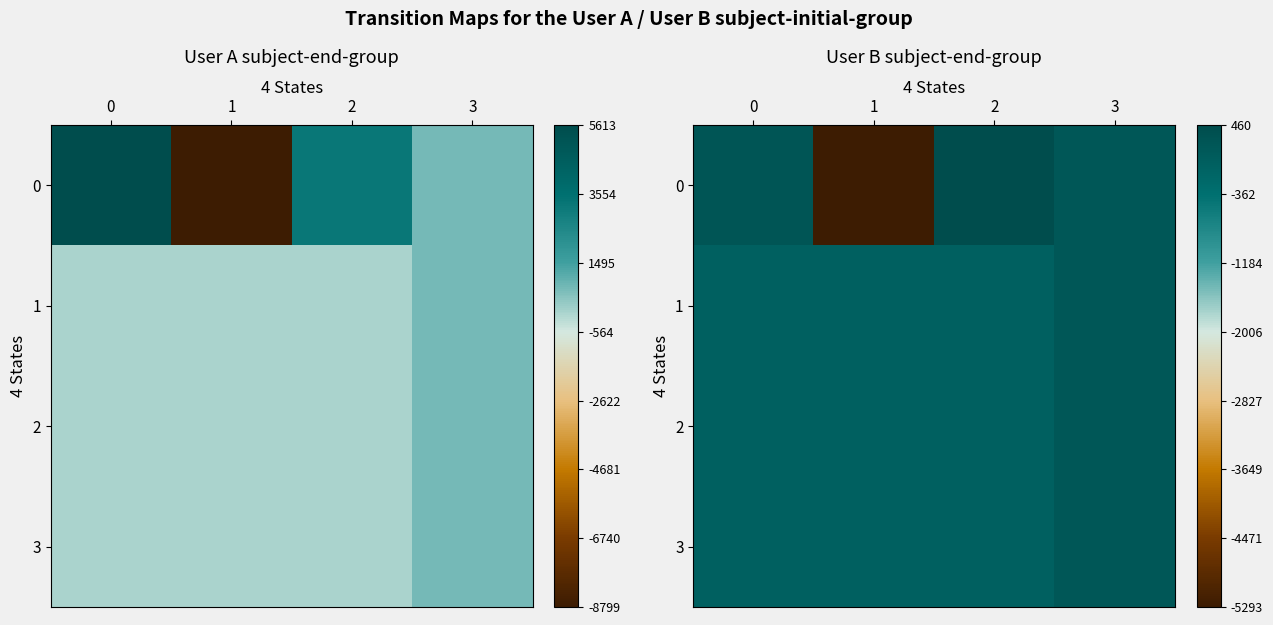

True or false: 3 has a value of 1.0 at 3.

True